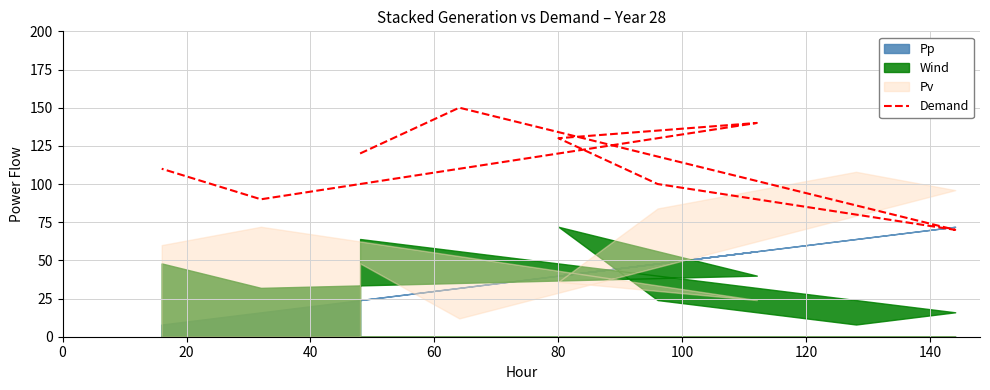

What value does the data have at 80?

130